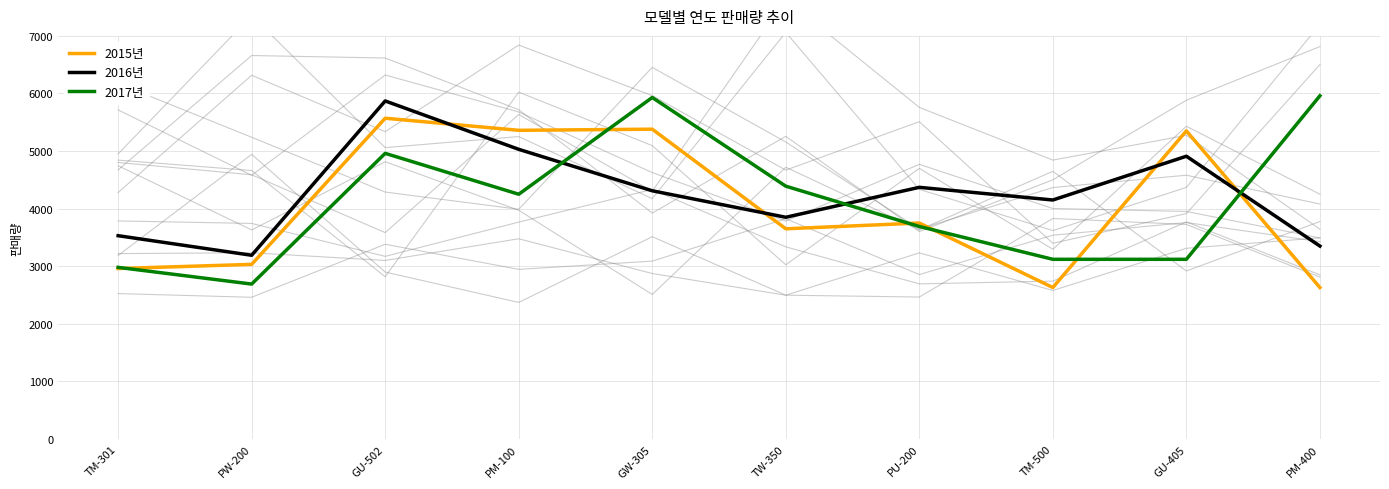

What is the maximum value shown in the chart?

5960